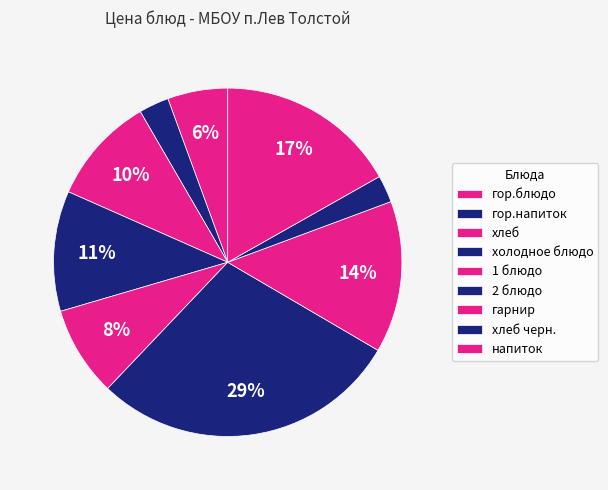

To the nearest percent, what is the average slice percentage?

11%